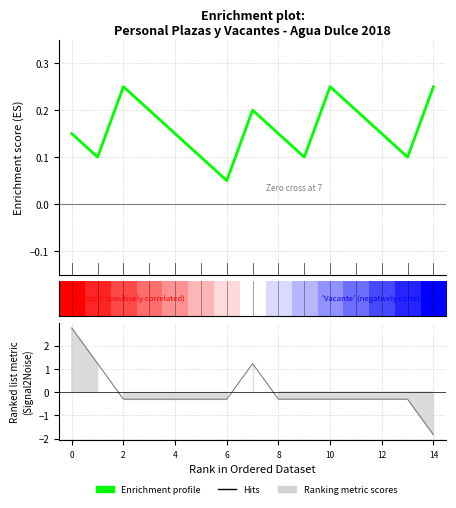

Reading left to right, transcribe all the data shown in this chart.

0.1	0.1	0.2	0.2	0.2	0.1	0.1	0.2	0.2	0.1	0.2	0.2	0.2	0.1	0.2